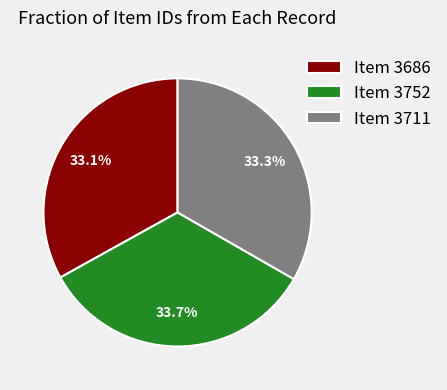

Combined, what portion of the pie is Item 3711 and Item 3752?

66.9%